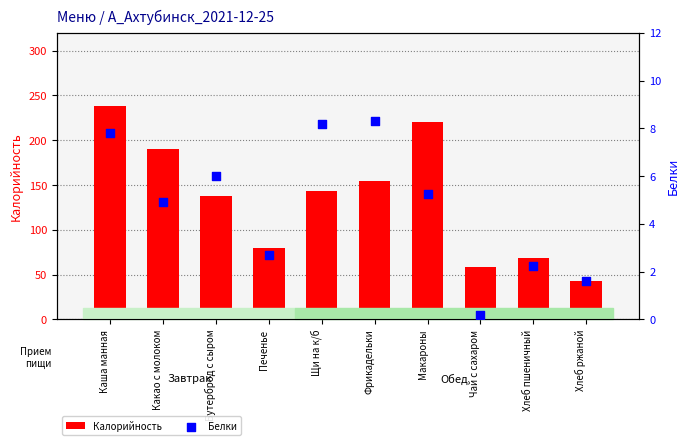

What is the total value across all series at Макароны?

225.8